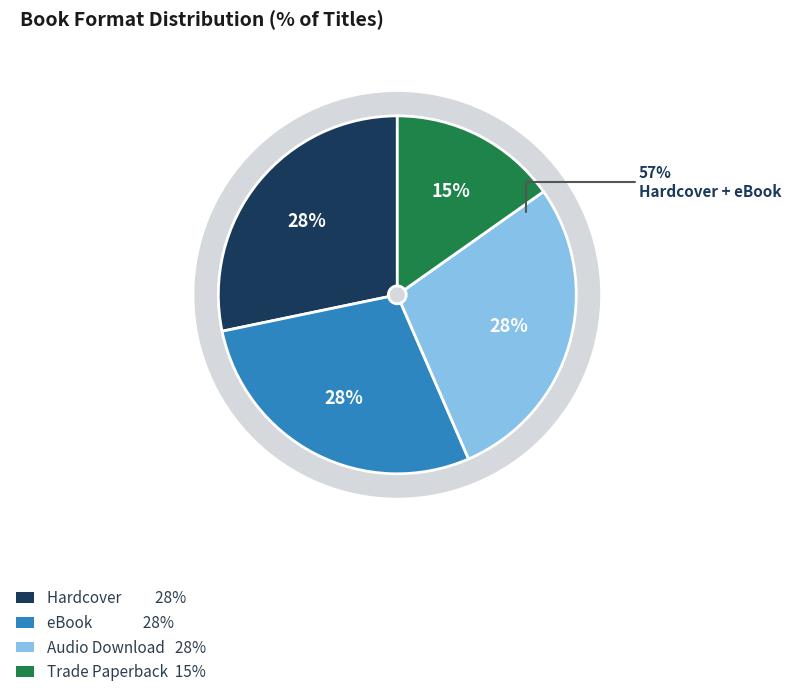

Is there a majority slice in this chart?

No